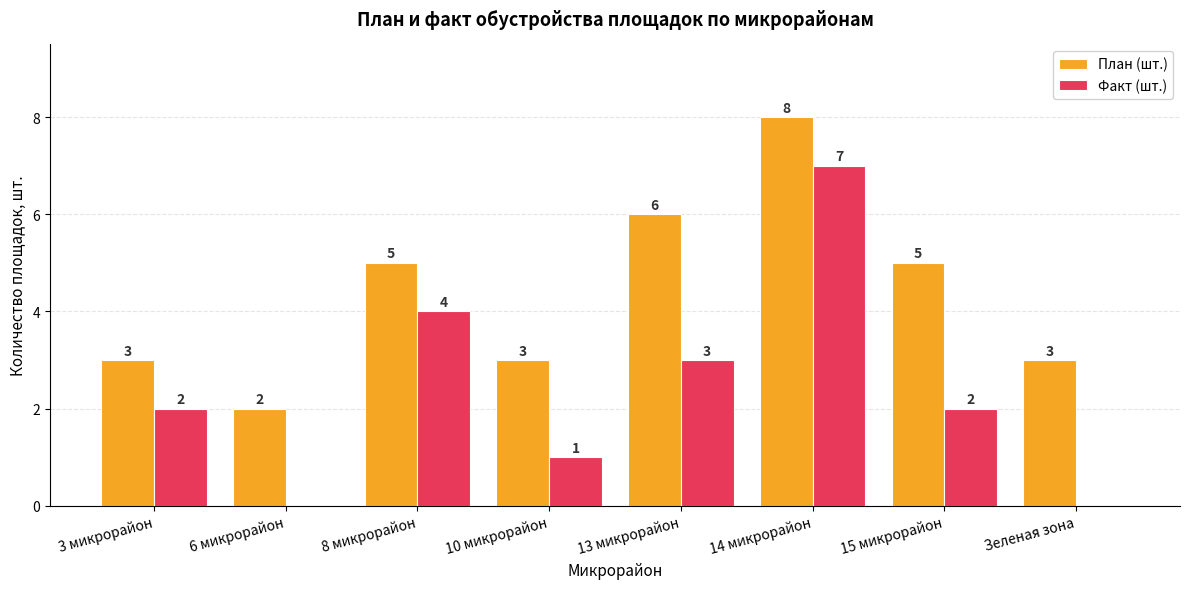

What is the maximum value shown in the chart?

8